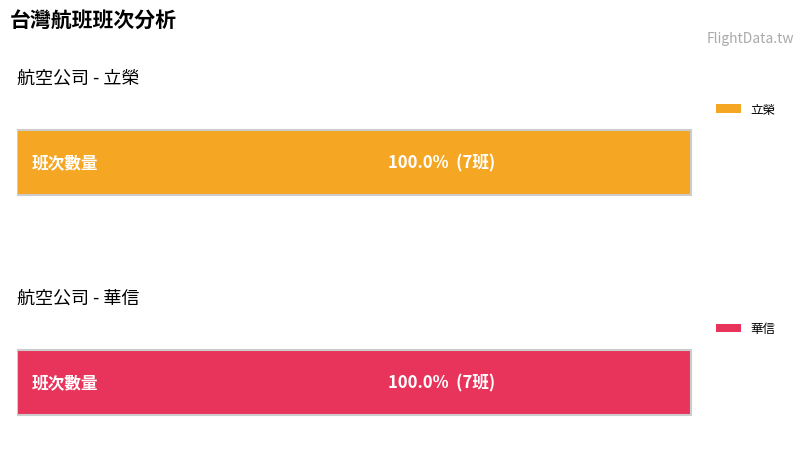

List the series in order of their peak value, highest first.

立榮, 華信